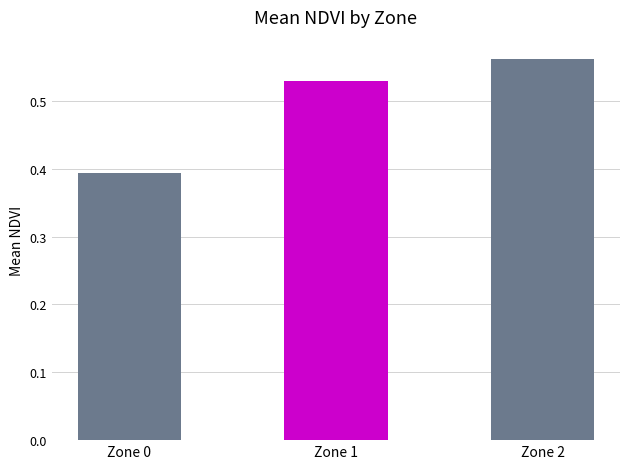

Are the bars horizontal?

No